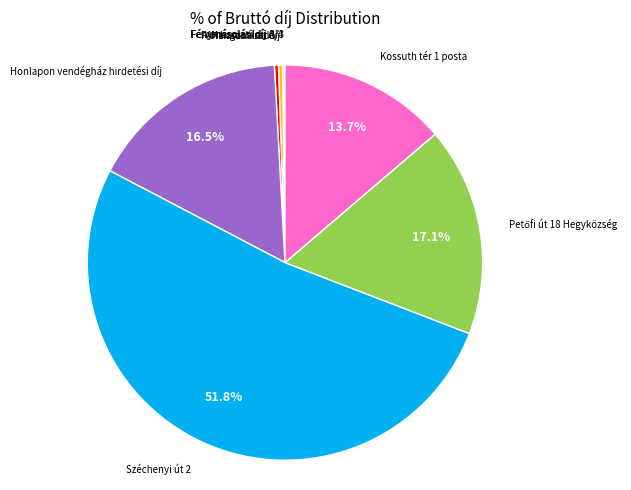

Does any single category account for the majority?

Yes